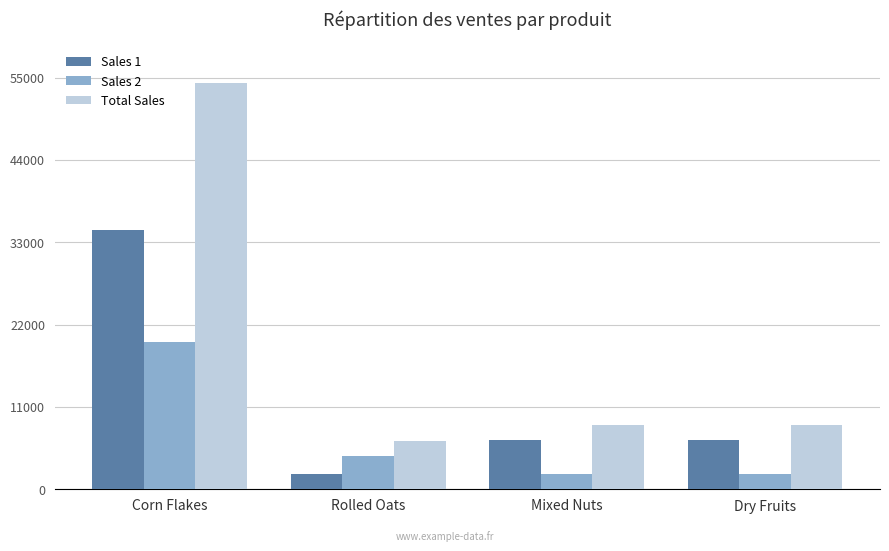

The Sales 2 series shows 2000 at Mixed Nuts. True or false?

True